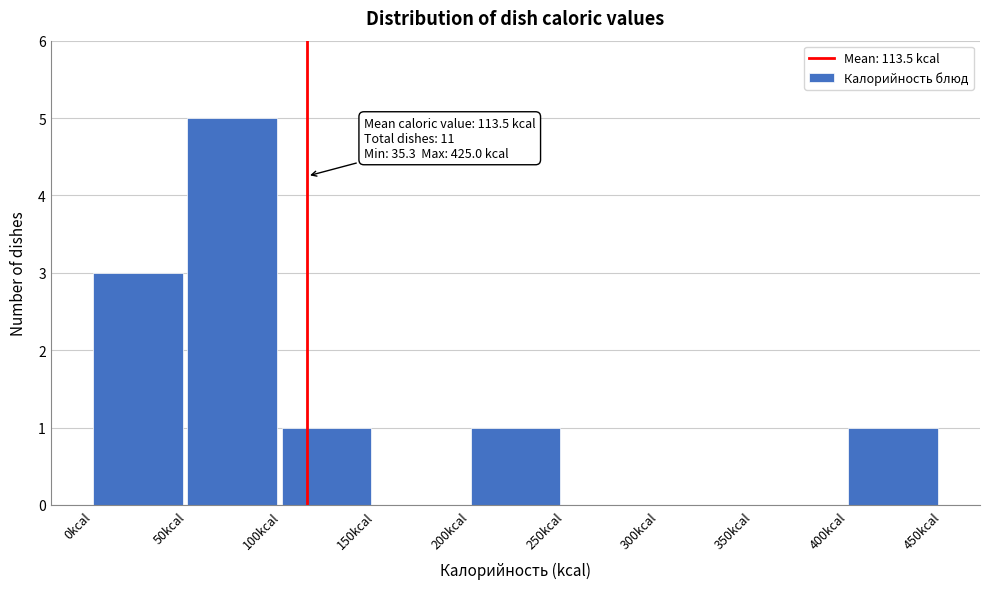

Which range on the x-axis has the tallest bar?

50 to 100